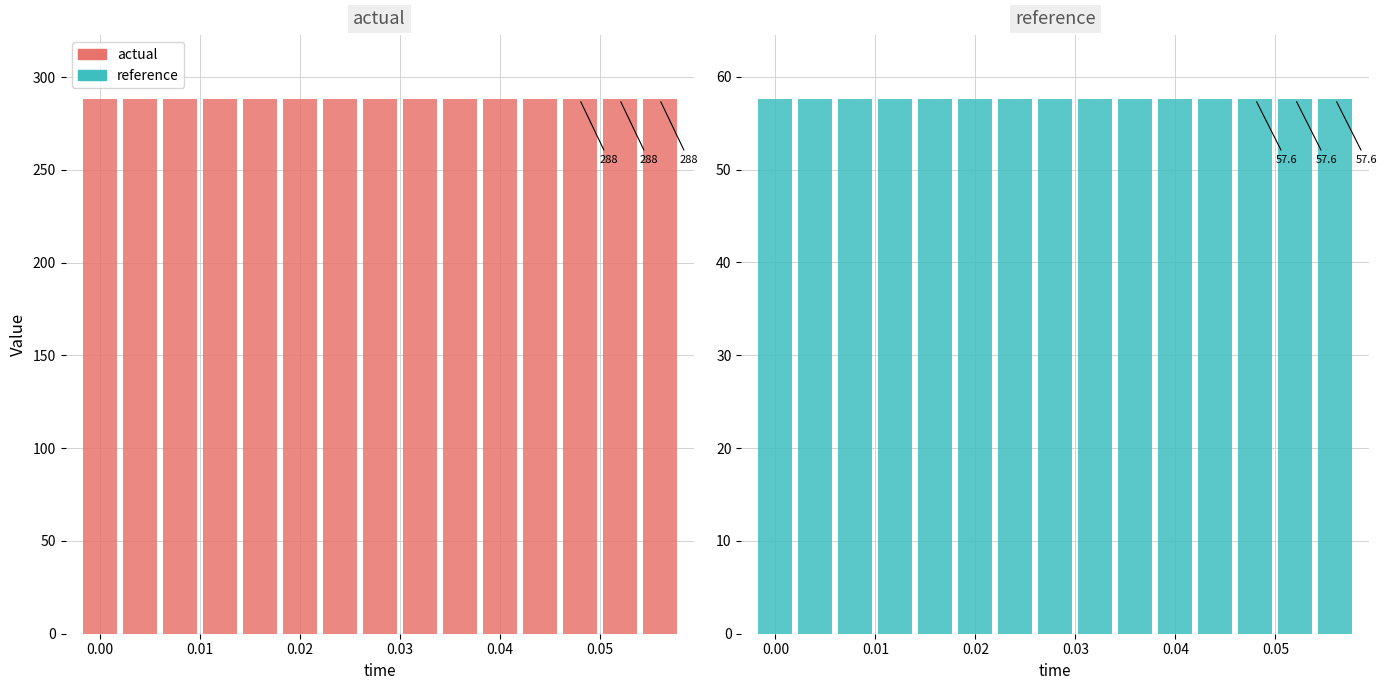

How many distinct data groups are displayed?

2